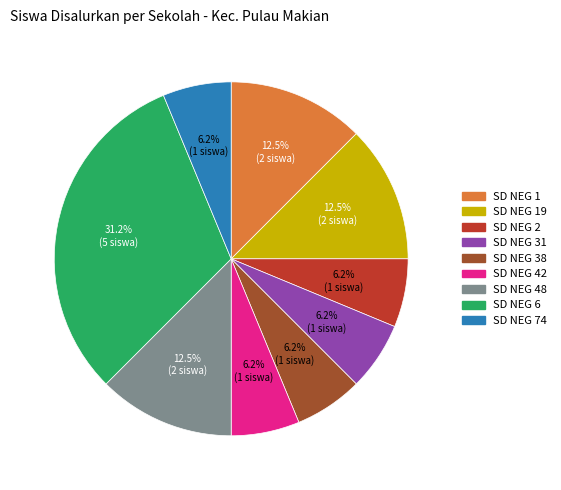

How many slices are in this pie chart?

9